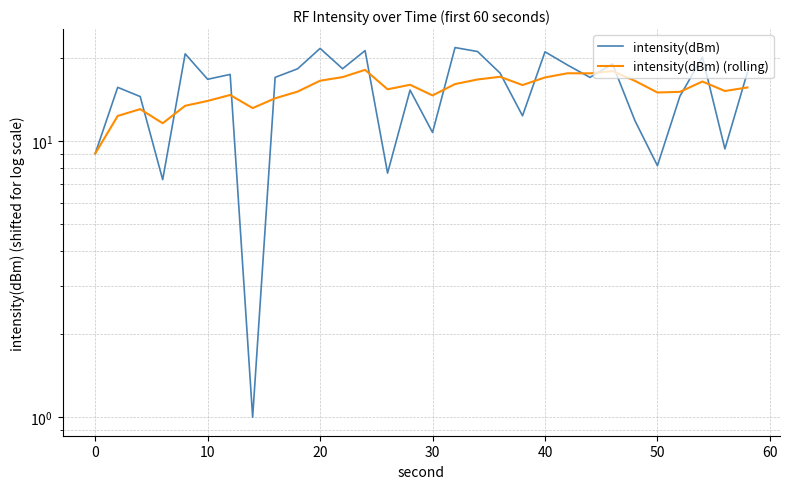

List the series in order of their overall mean, lowest first.

intensity(dBm) (rolling), intensity(dBm)